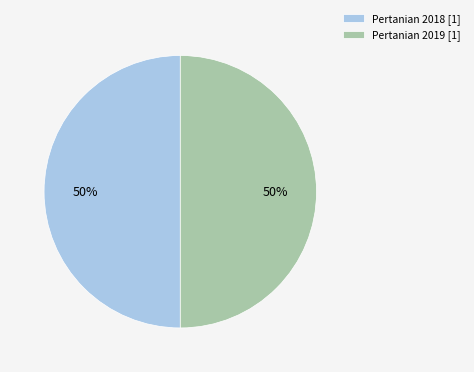

To the nearest percent, what is the average slice percentage?

50%